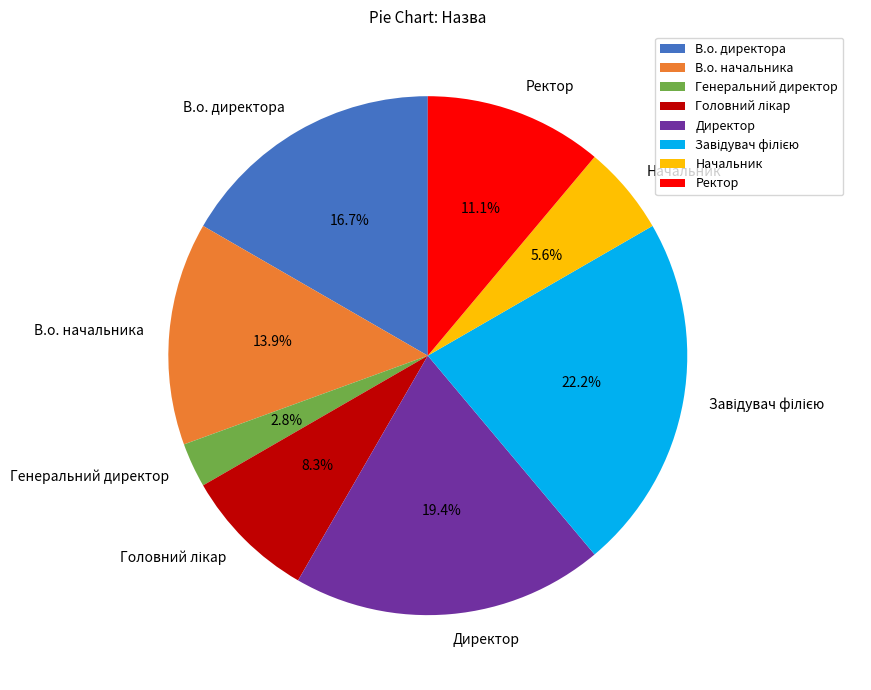

Which has a higher value, Генеральний директор or В.о. директора?

В.о. директора